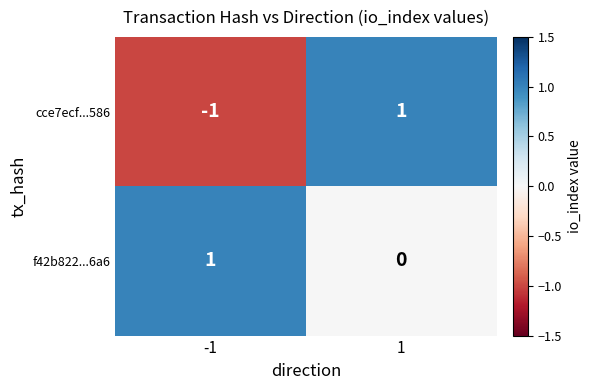

List the labels in order of f42b822...6a6 value, smallest first.

1, -1